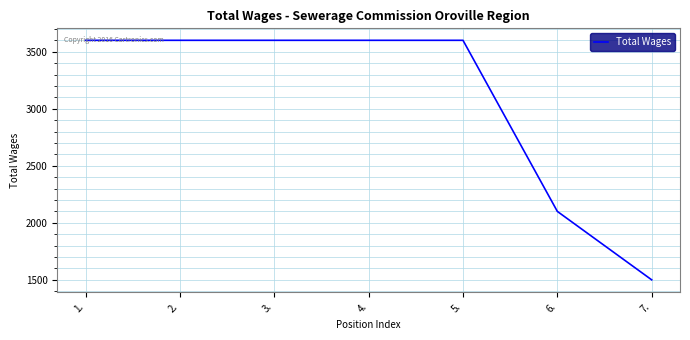

Read the value at 5., to the nearest 100.

3600